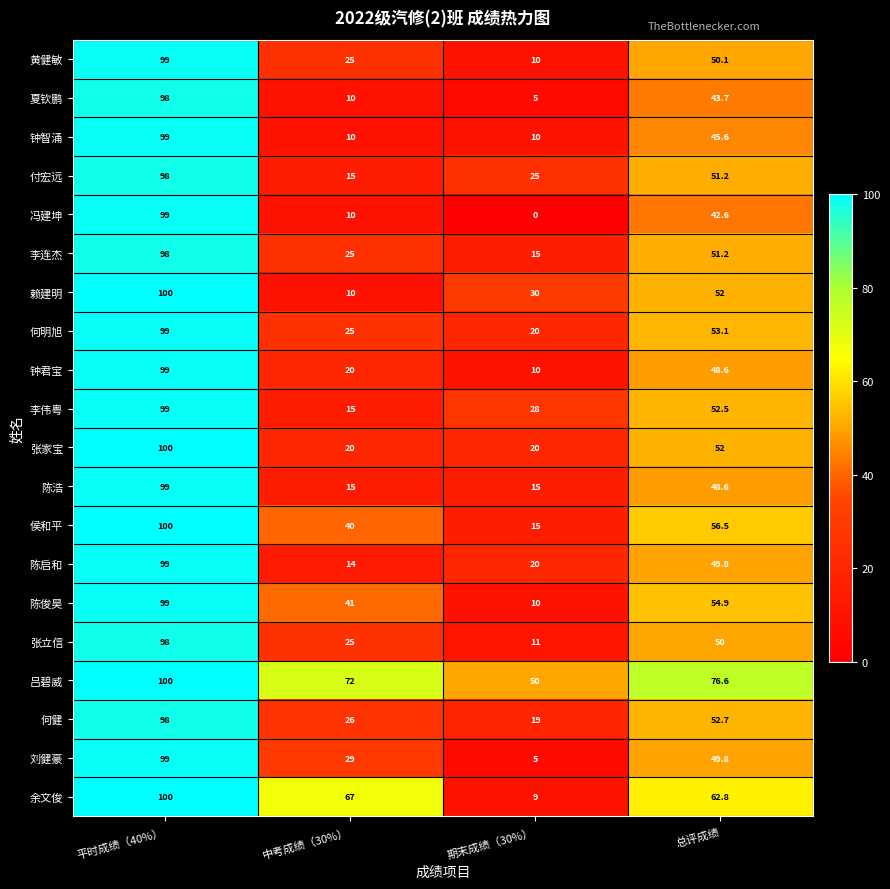

At how many categories does at least one series exceed 7?

4